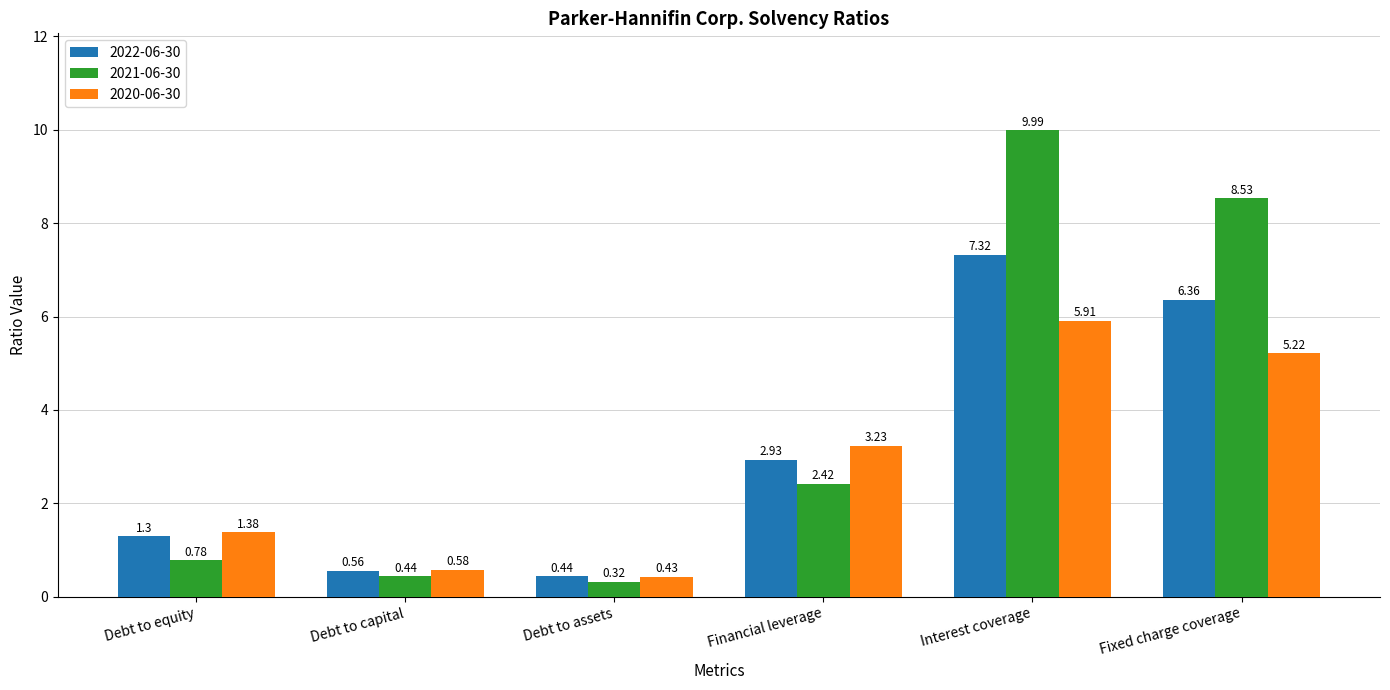

List the series in order of their peak value, lowest first.

2020-06-30, 2022-06-30, 2021-06-30